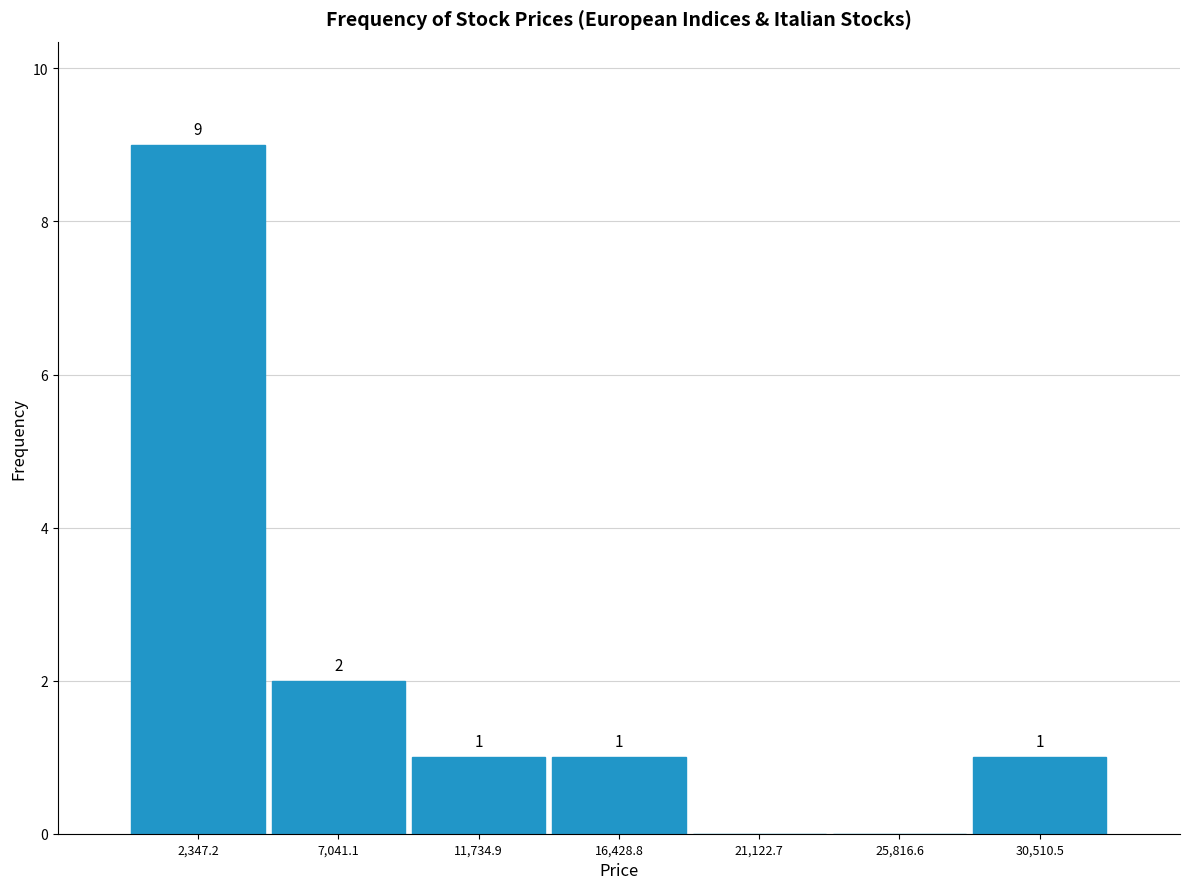

Over which range of the x-axis is the bar tallest?

0 to 4500